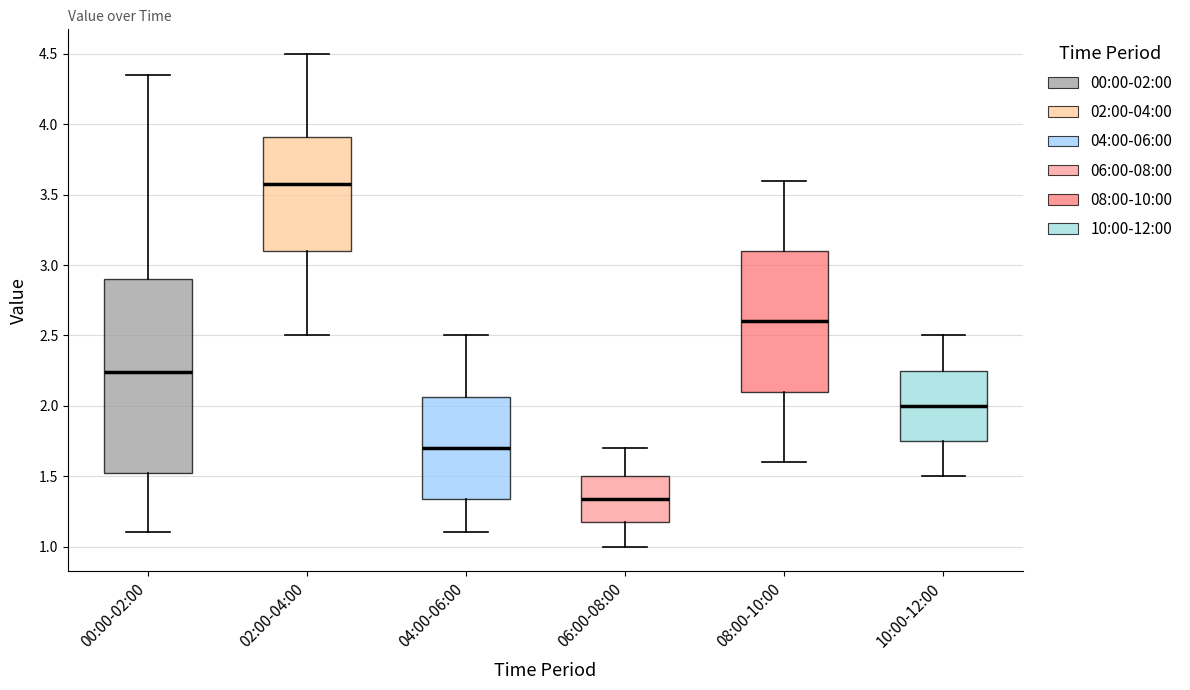

Where does the median line of the box for 04:00-06:00 sit on the y-axis? The values are not printed on the chart, so give them approximately, as read against the axis.

1.70